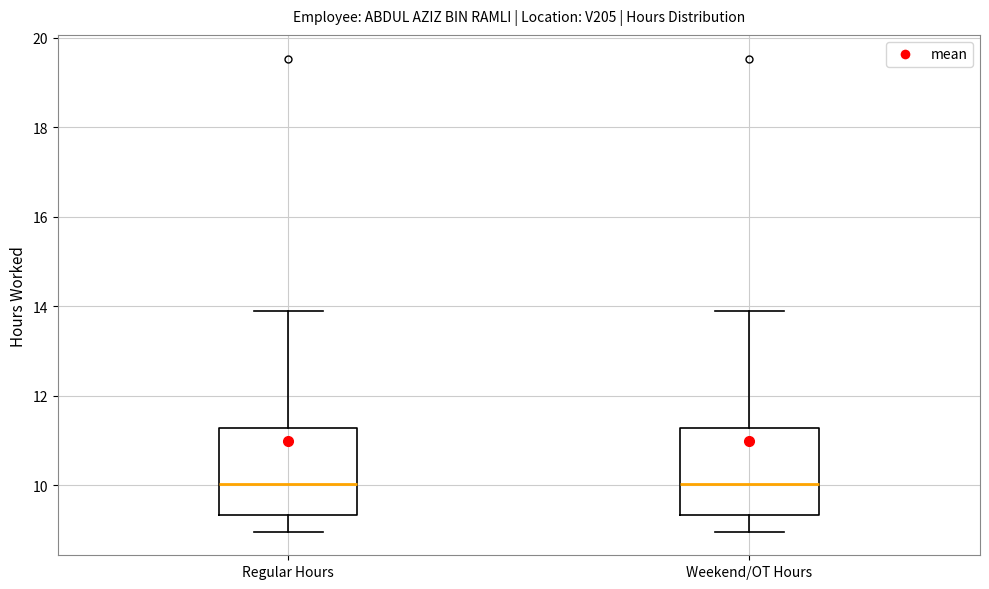

Reading left to right, read every box against the y-axis: the position of its median line, the range the box covers, and the ends of its whiskers. The values are not printed on the chart, so give them approximately, as read against the axis.

Regular Hours: median 10.0, box 9.4 to 11.2, whiskers 9.0 to 14.0
Weekend/OT Hours: median 10.0, box 9.4 to 11.2, whiskers 9.0 to 14.0